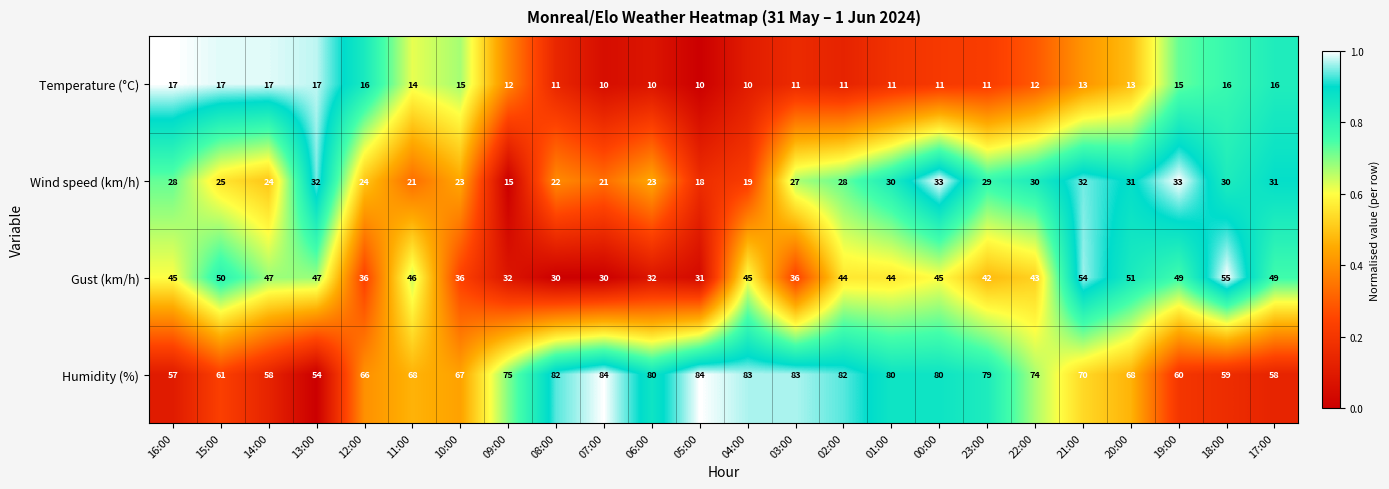

What is the maximum value shown in the chart?

84